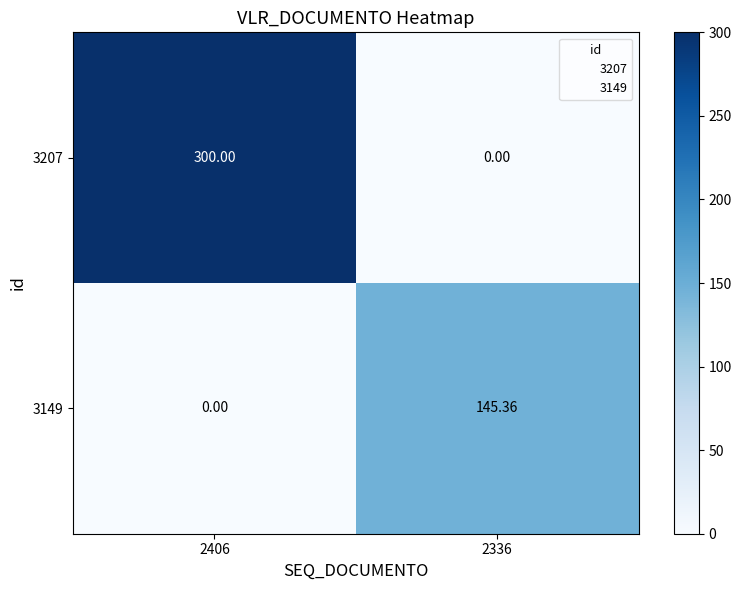

How many data points in 3149 are less than 145?

1